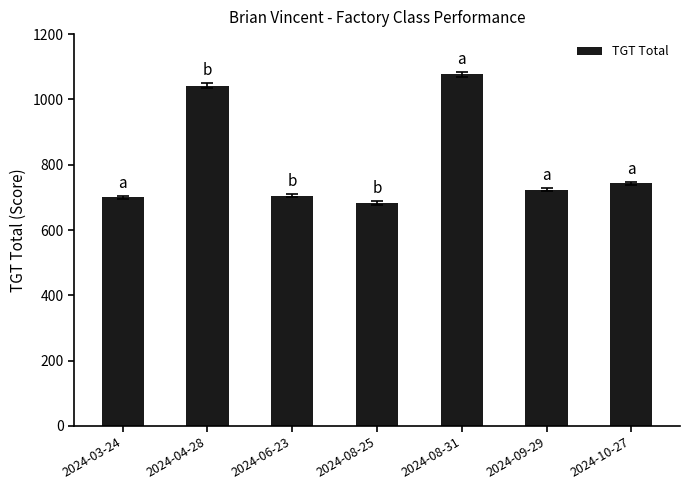

Reading left to right, what are all the values shown in this chart?

2024-03-24=700.0	2024-04-28=1042.0	2024-06-23=705.0	2024-08-25=682.0	2024-08-31=1077.0	2024-09-29=724.0	2024-10-27=743.0